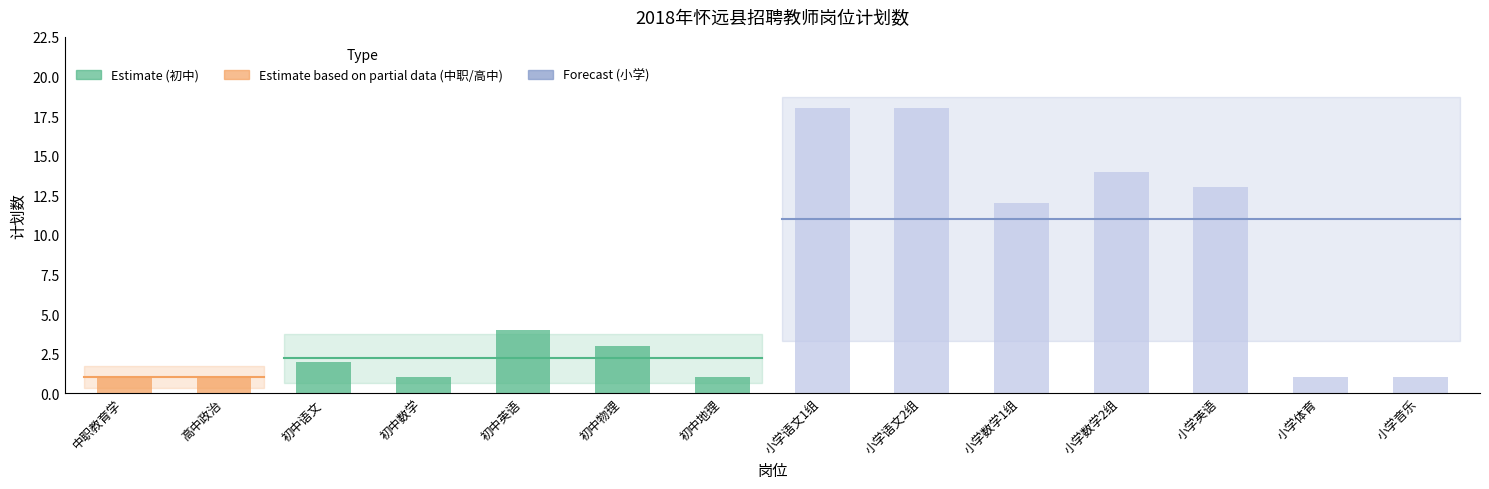

Are the bars horizontal?

No